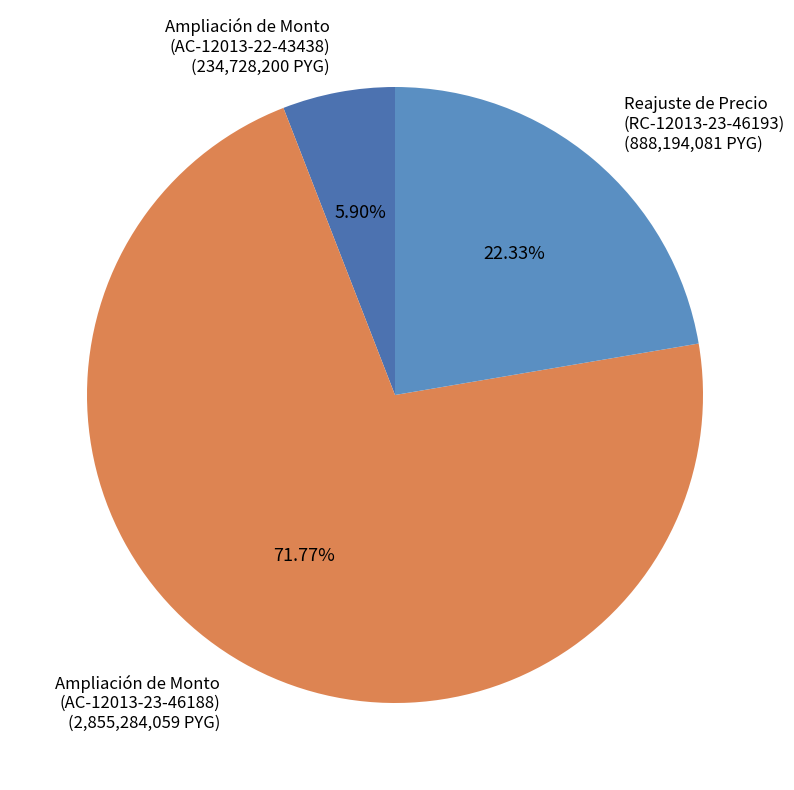

To the nearest percent, what is the combined percentage of Ampliación de Monto (AC-12013-22-43438) and Ampliación de Monto (AC-12013-23-46188)?

78%